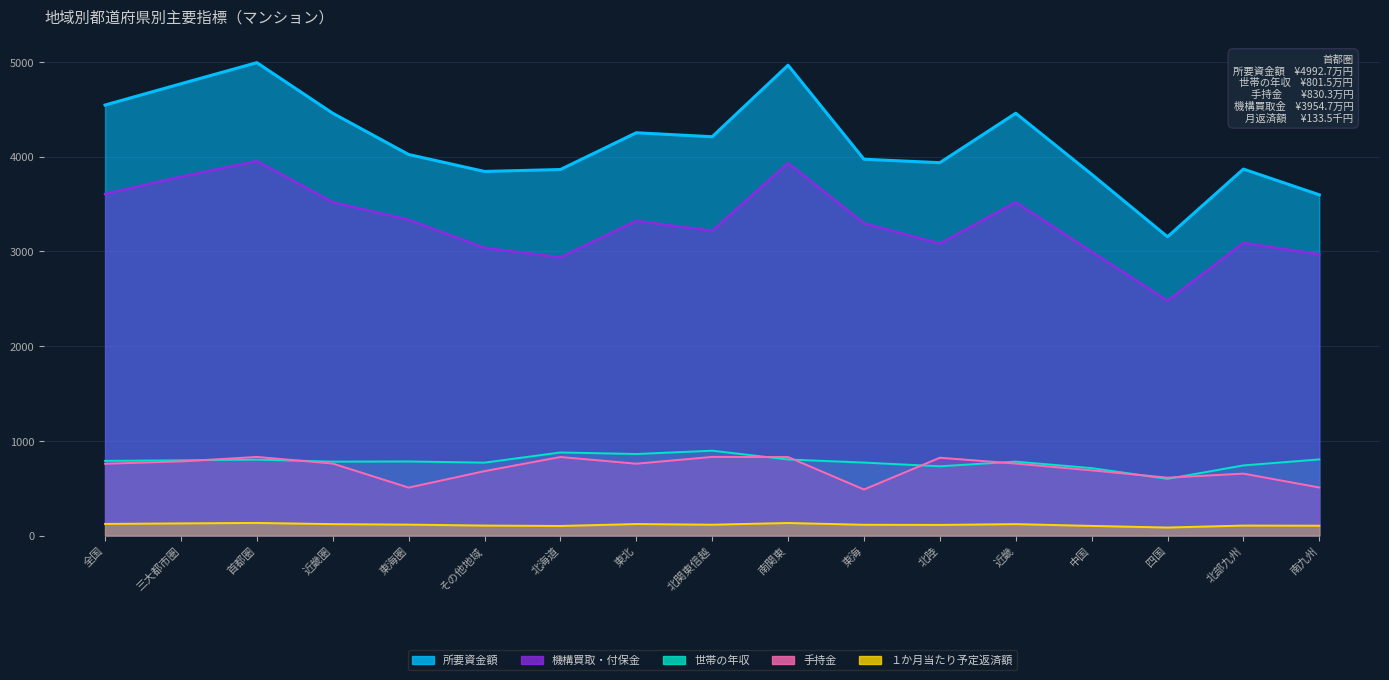

True or false: 手持金 and 所要資金額 cross at least once.

False